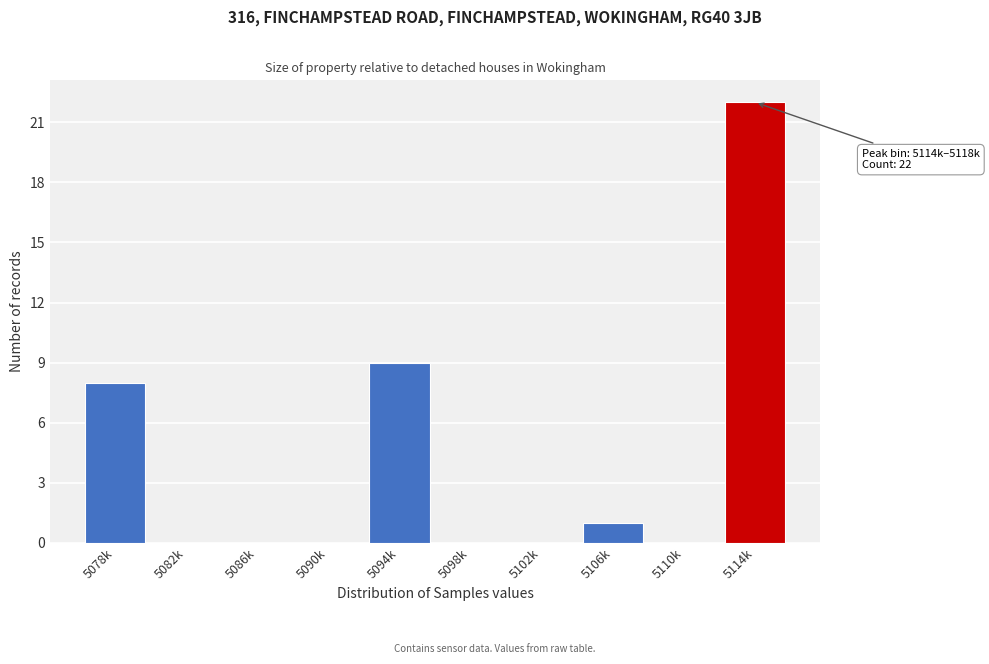

Reading right to left, list all the values displayed in this chart.

5114k=22	5110k=0	5106k=1	5102k=0	5098k=0	5094k=9	5090k=0	5086k=0	5082k=0	5078k=8